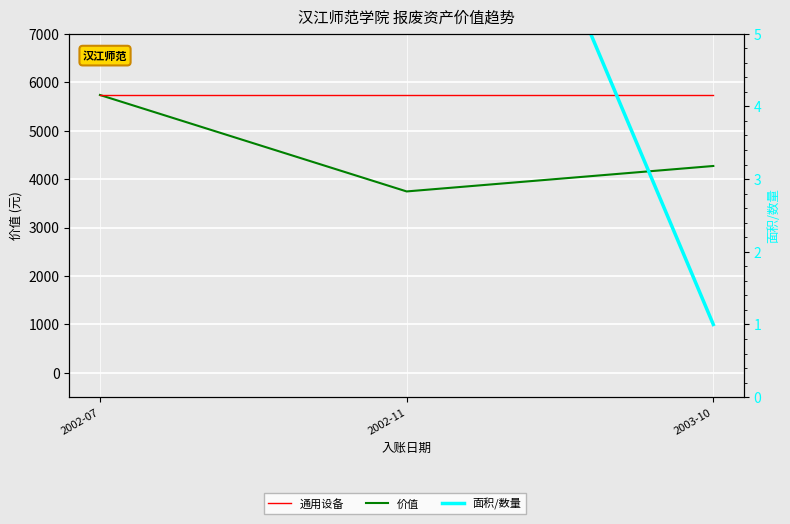

Count the 价值 values in the range 3745 to 5735.

3